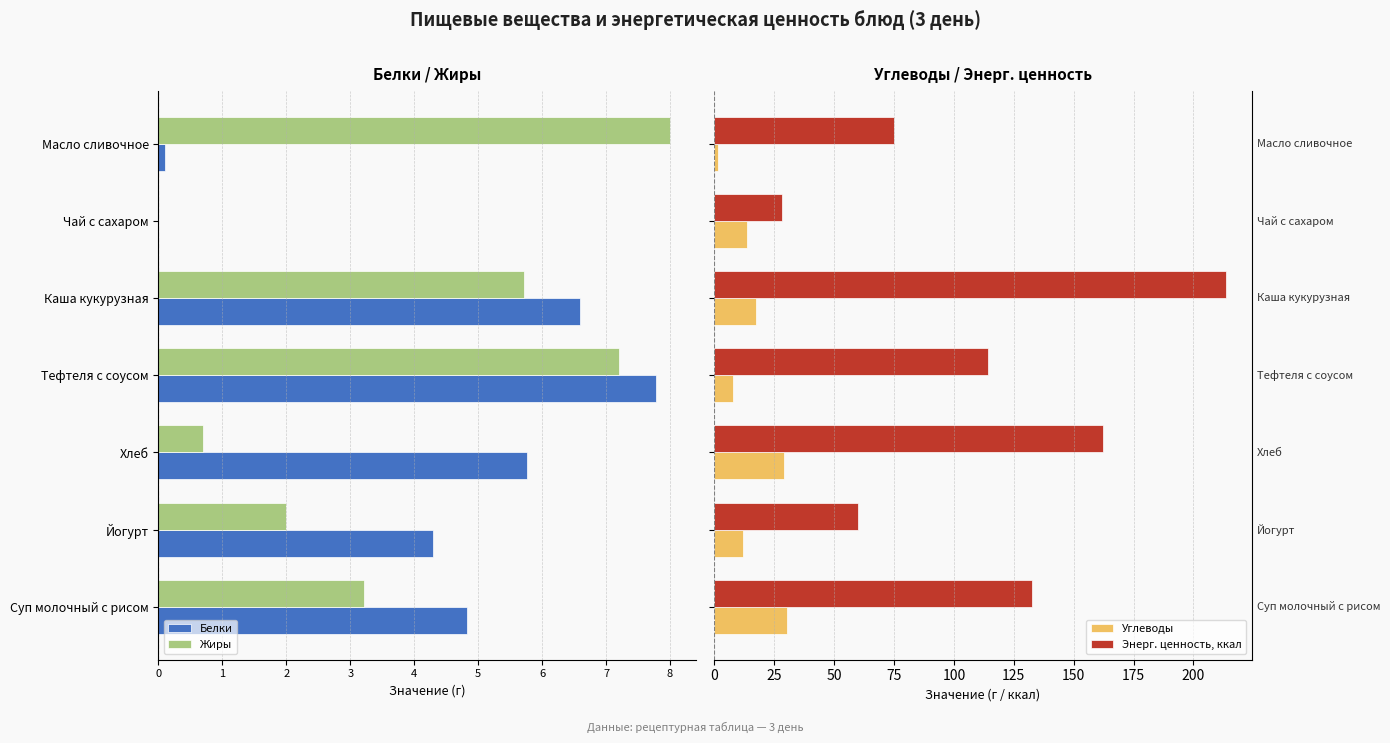

How many groups of bars are there?

7